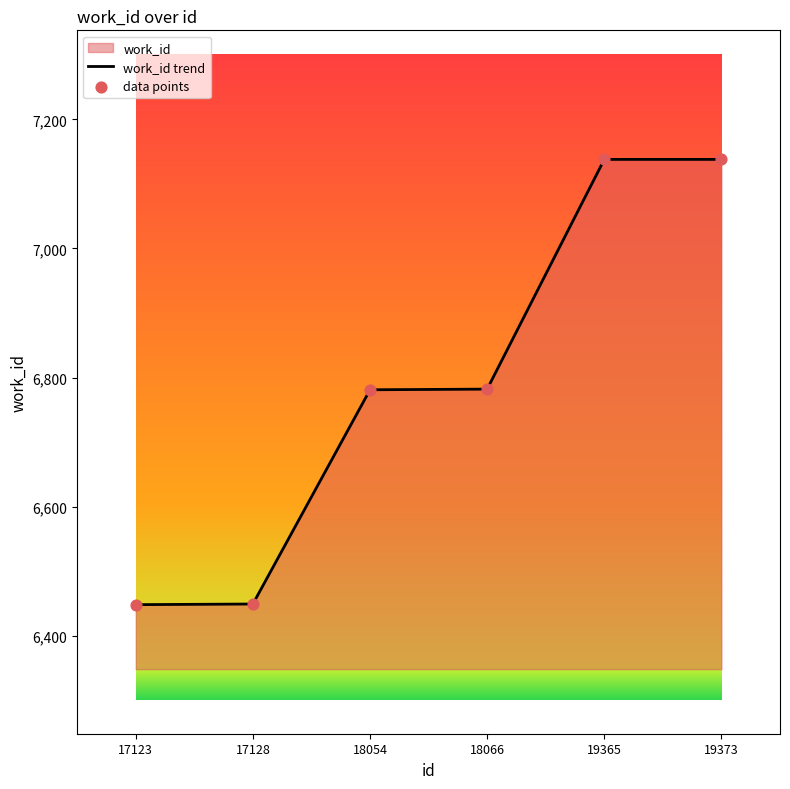

Is the value of data points at 19373 greater than the value of work_id trend at 18066?

Yes